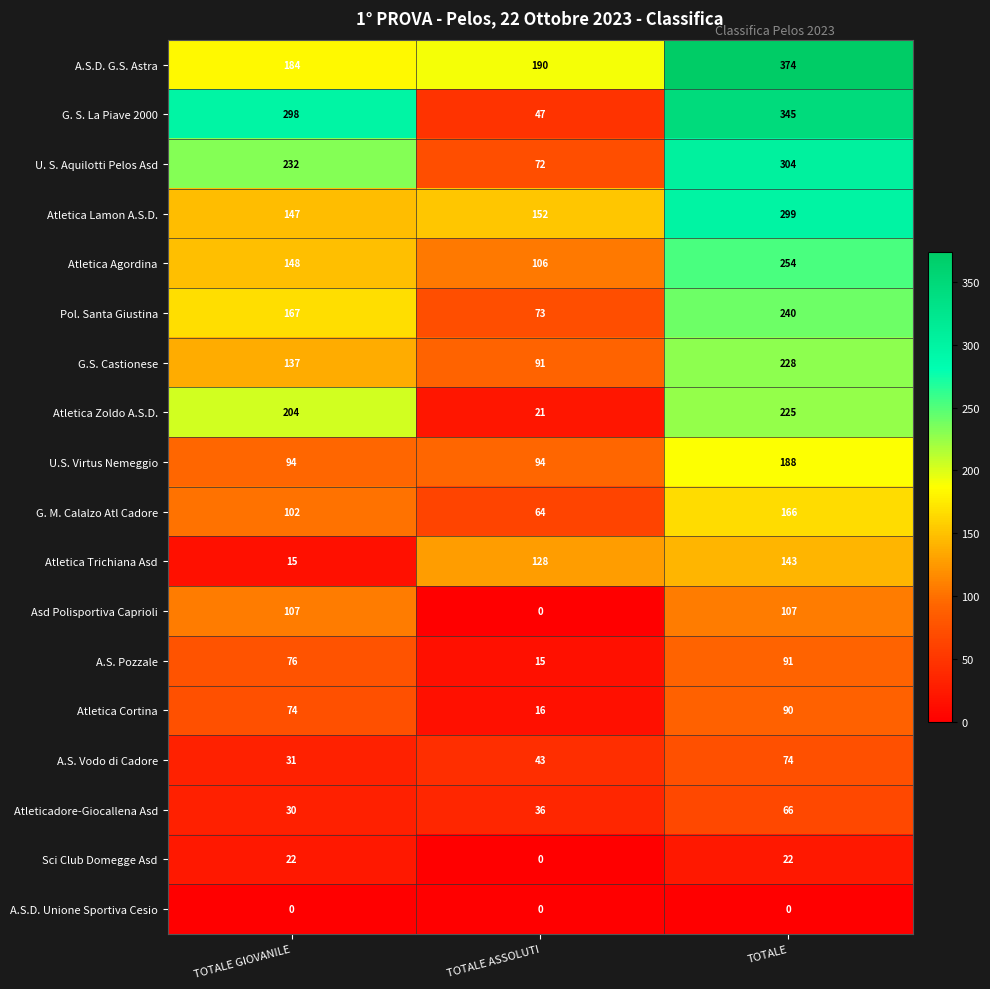

Where is Atletica Trichiana Asd nearest to the value 79?

TOTALE ASSOLUTI